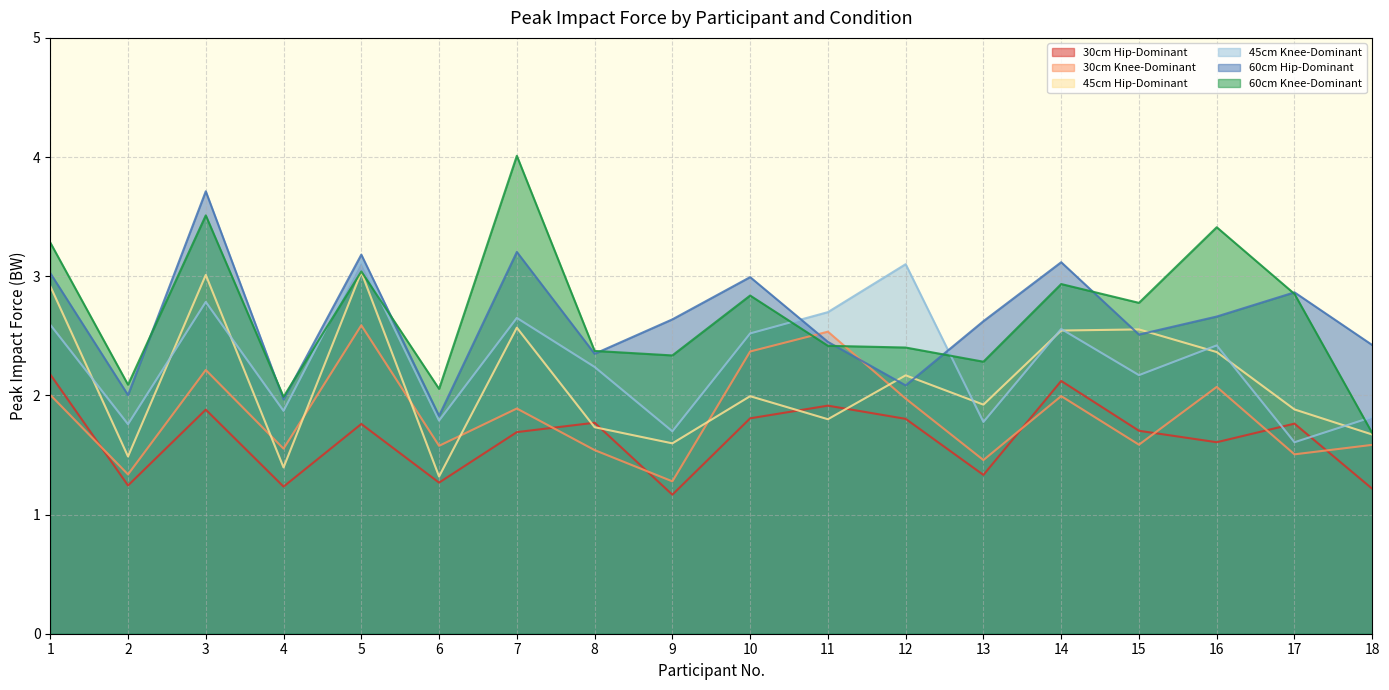

What is the lowest value of the 60cm Knee-Dominant series?

1.7